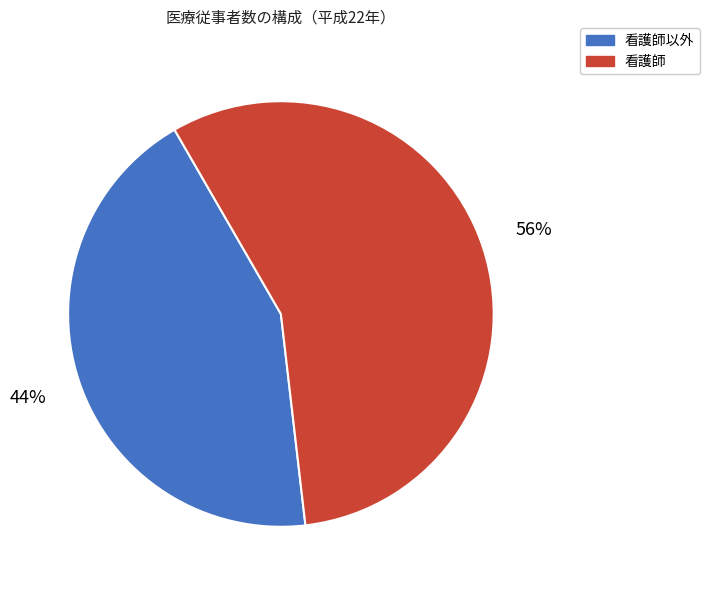

Rank the categories by value from highest to lowest.

看護師, 看護師以外